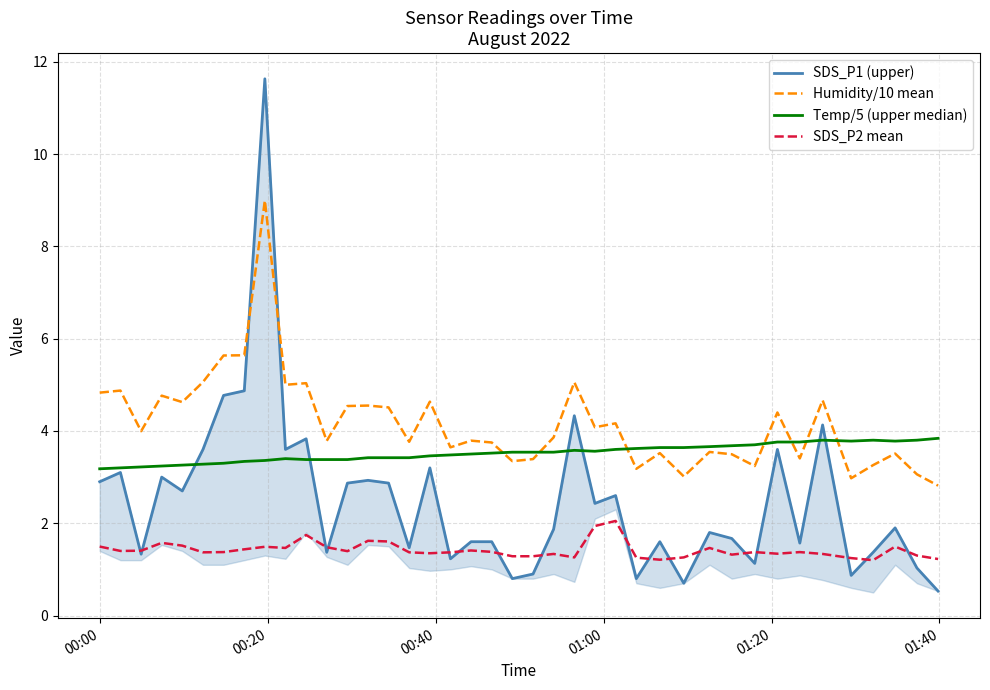

What is the lowest value of the Humidity/10 mean series?

2.8